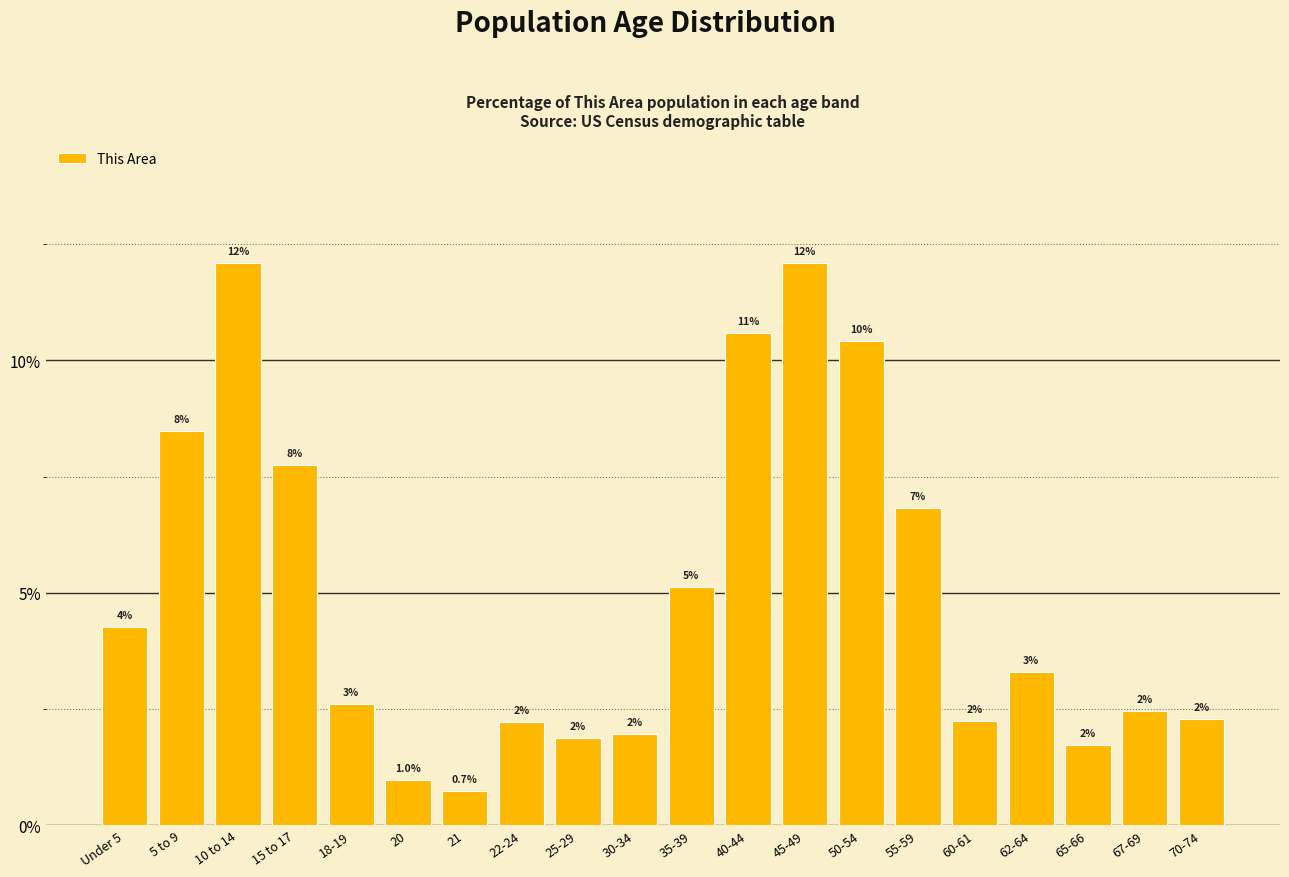

How many bars are there in total?

20